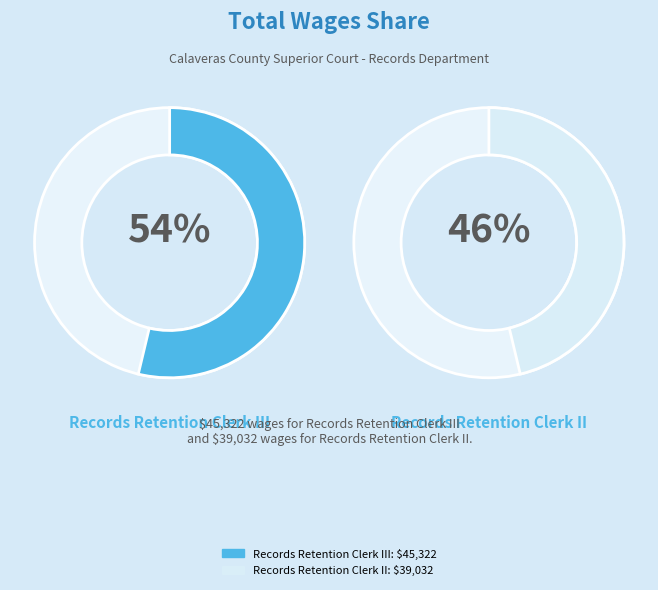

What is the smallest slice in the pie chart?

Records Retention Clerk II